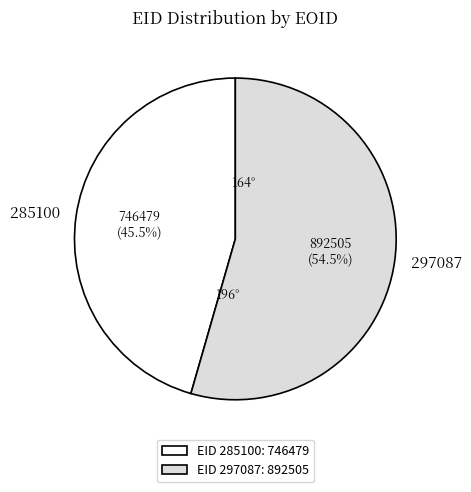

Which slice represents more than half of the pie?

297087